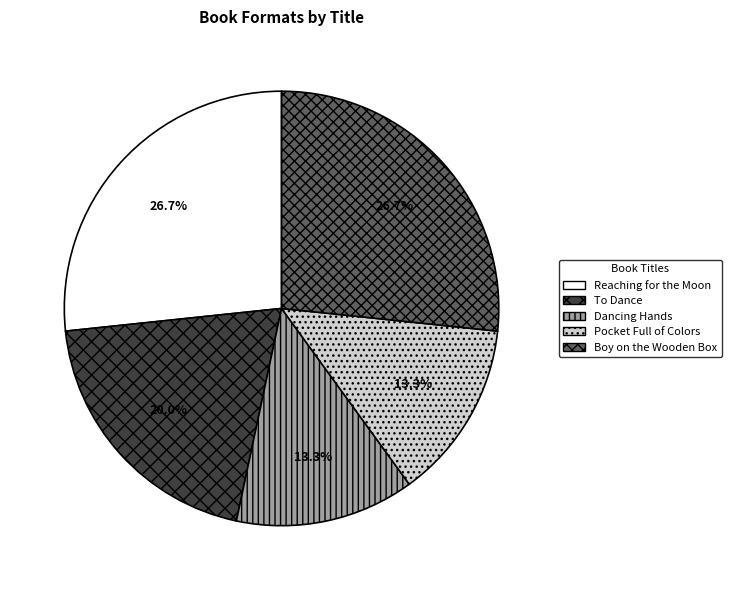

How much of the chart is everything except To Dance?

80.0%